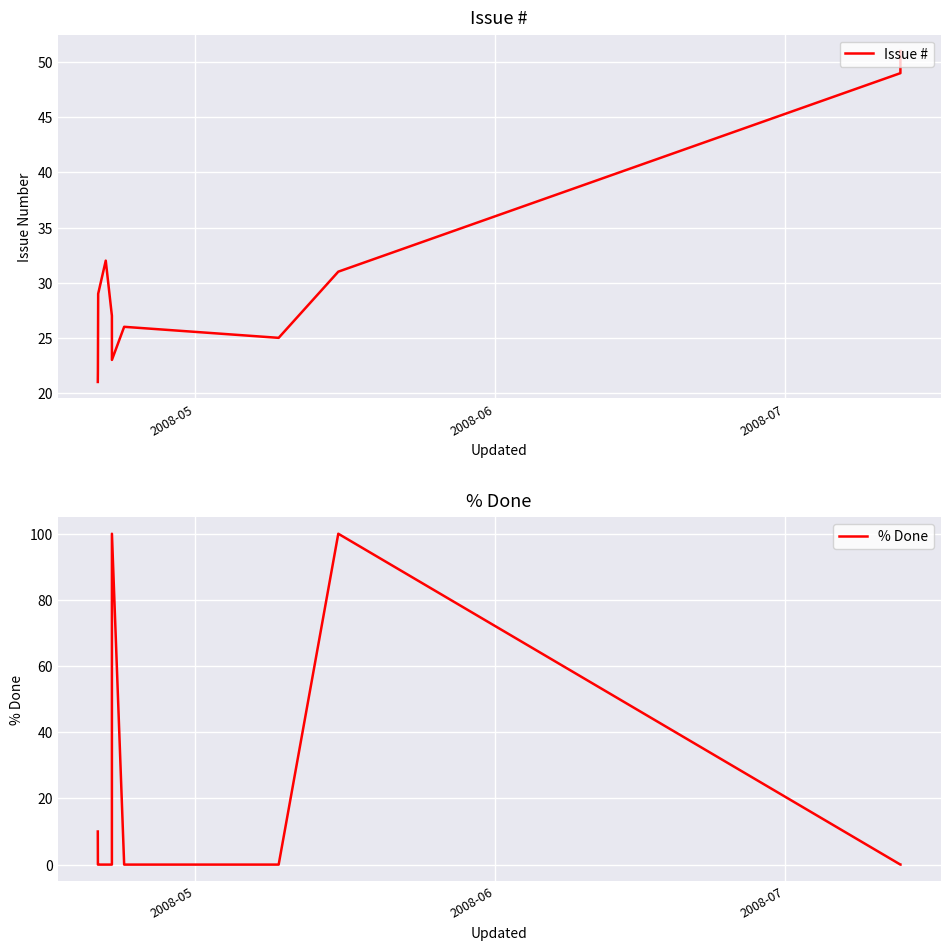

What is the maximum value shown in the chart?

100